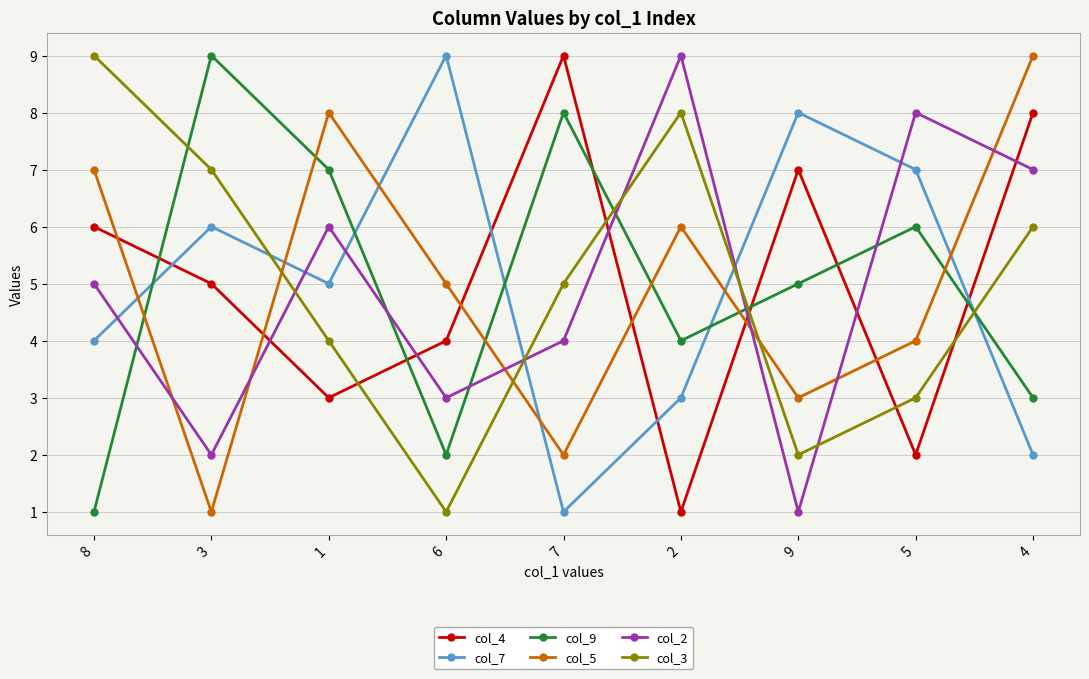

Between 9 and 5, which series saw the biggest shift?

col_2